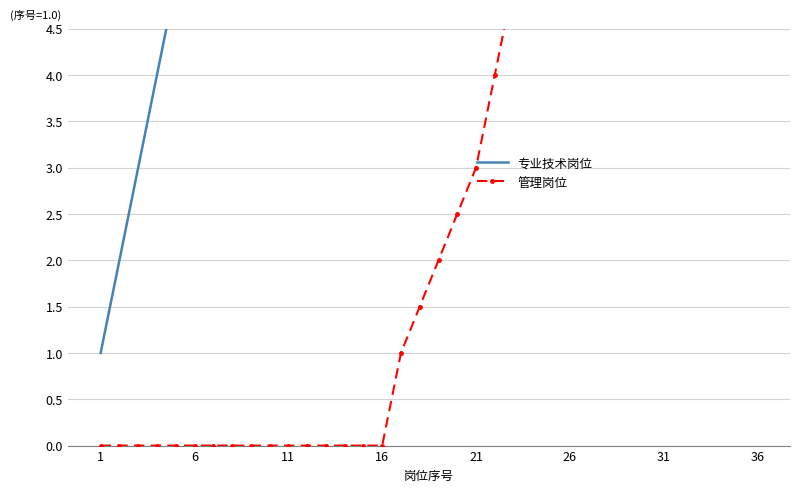

Which series has the largest total across all categories?

专业技术岗位